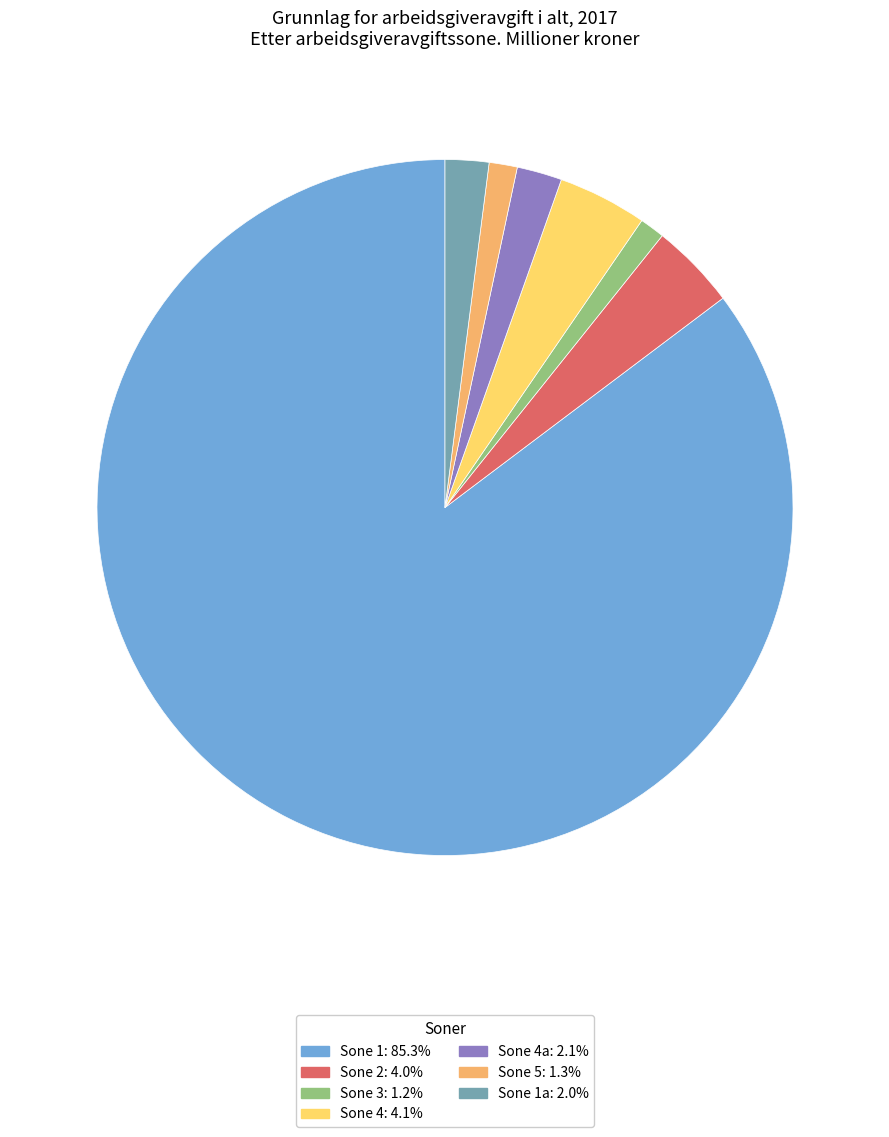

Combined, do Sone 4: 4.1% and Sone 1a: 2.0% account for over 50%?

No